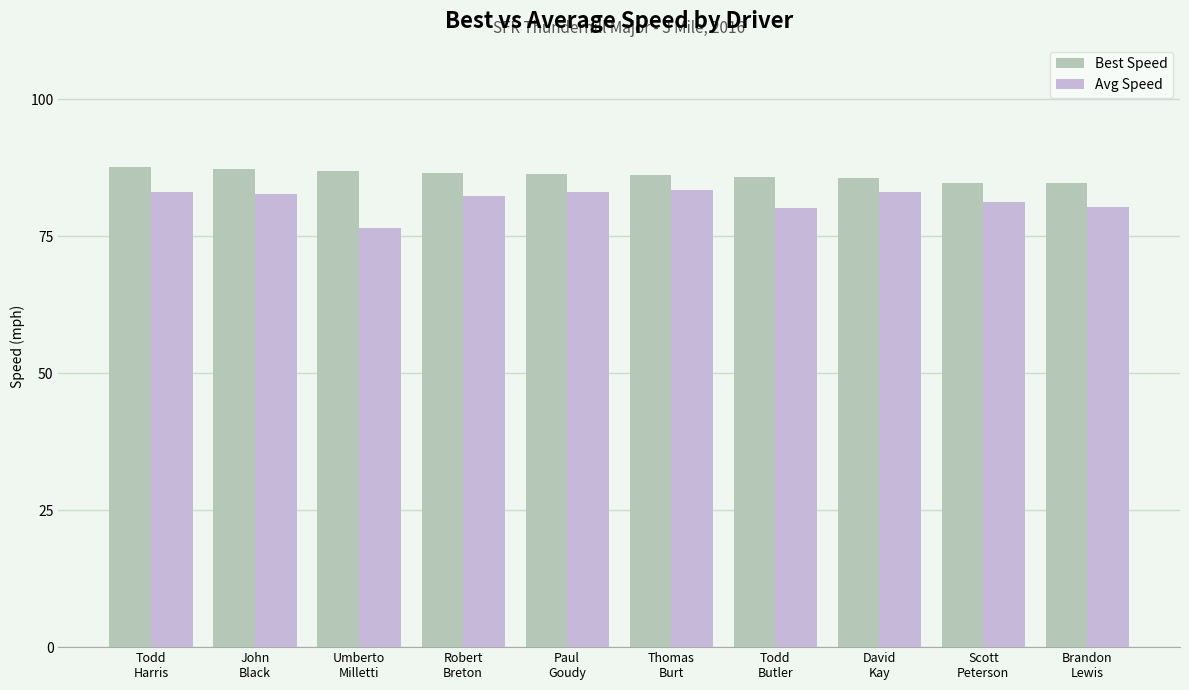

What is the sum of all Best Speed values?

862.0